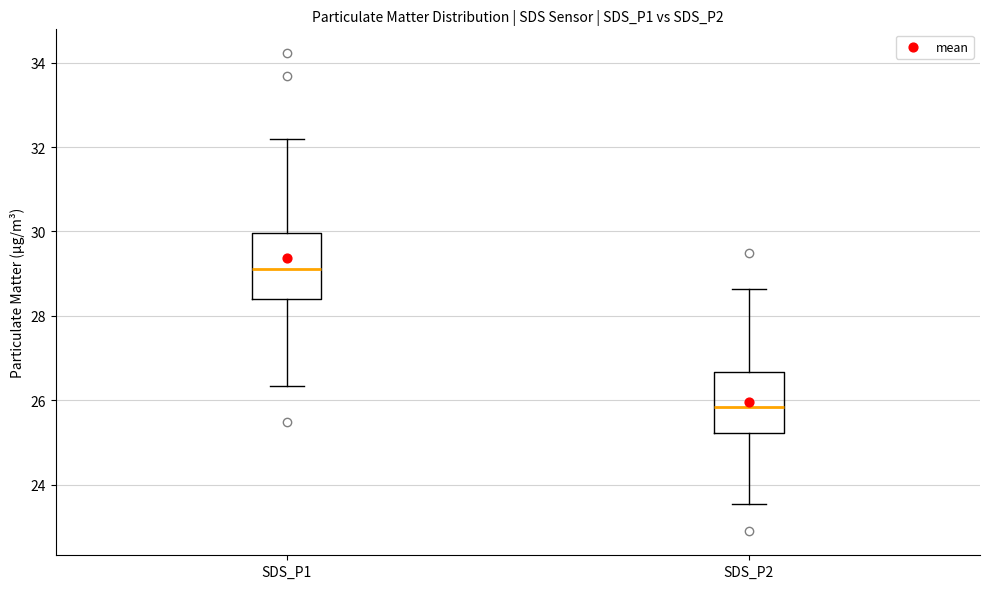

Which box has the highest median line?

SDS_P1